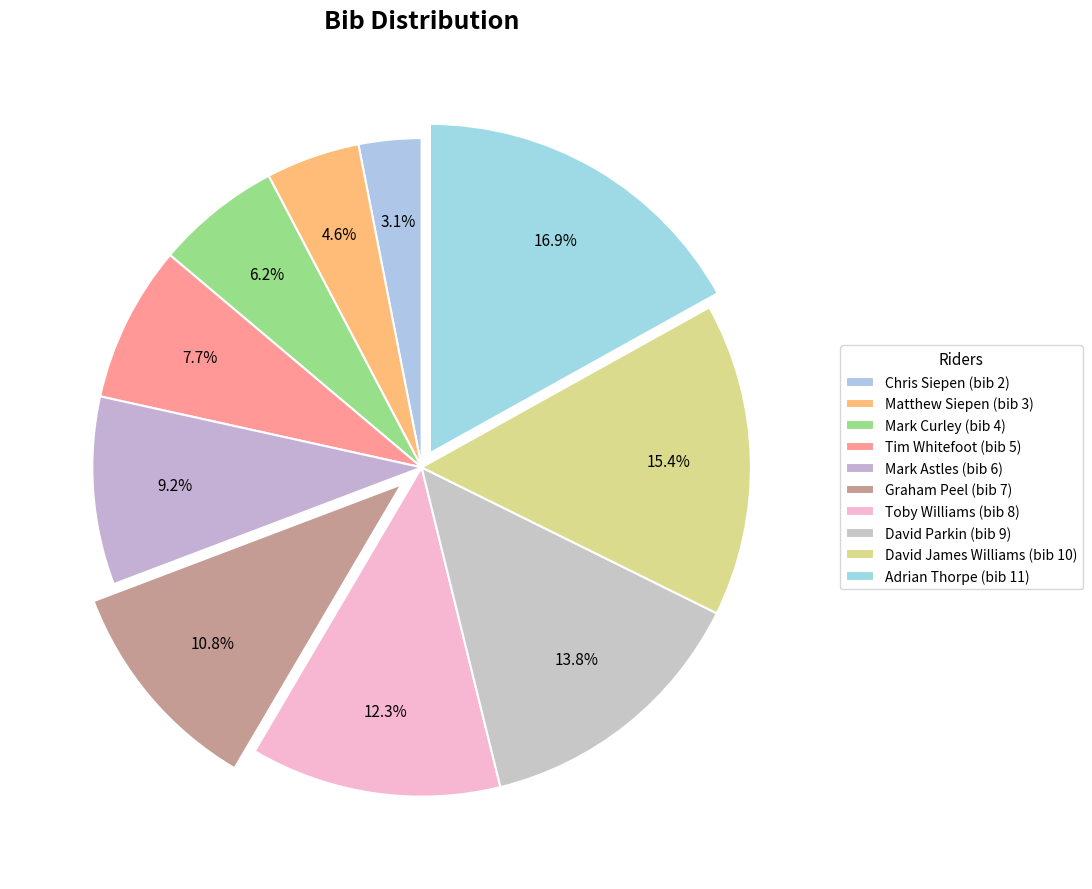

How many segments does this pie chart have?

10